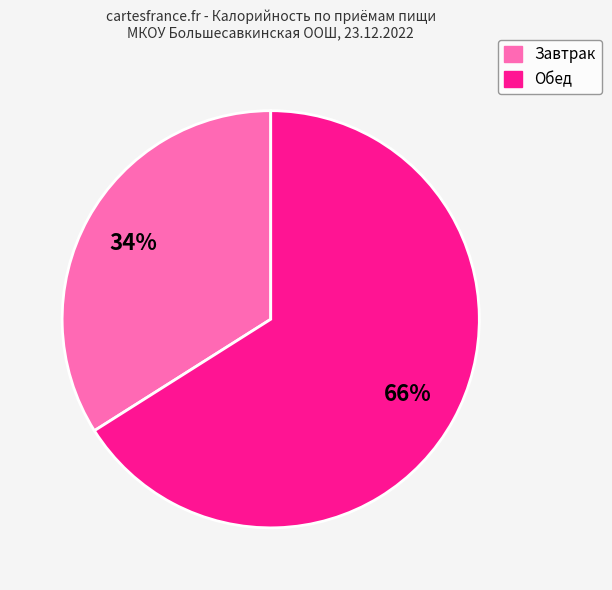

Count the number of slices in the pie.

2